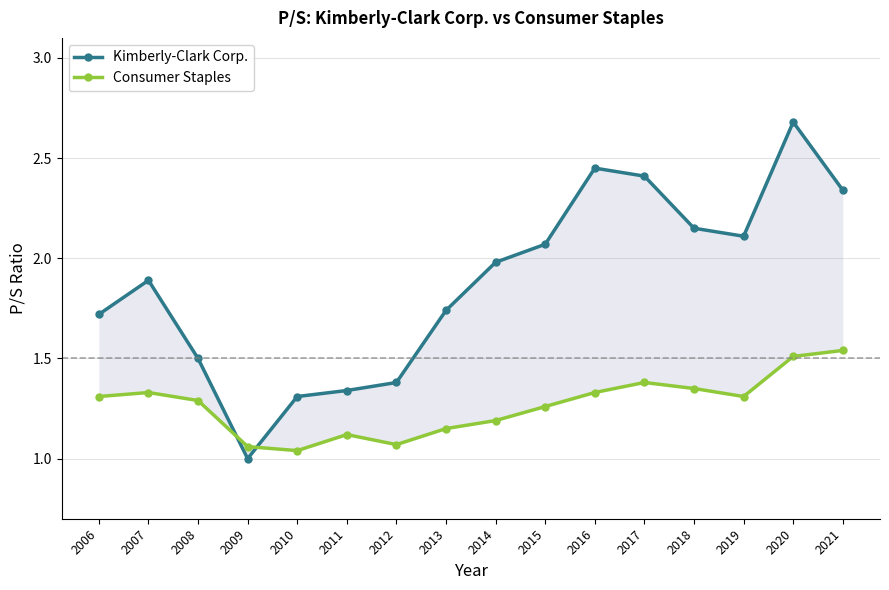

Rank the series by their maximum value, from highest to lowest.

Kimberly-Clark Corp., Consumer Staples